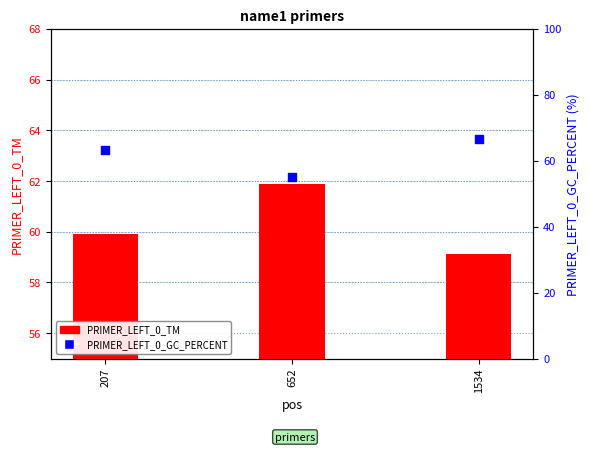

Is the value of PRIMER_LEFT_0_GC_PERCENT at 652 greater than the value of PRIMER_LEFT_0_TM at 1534?

No